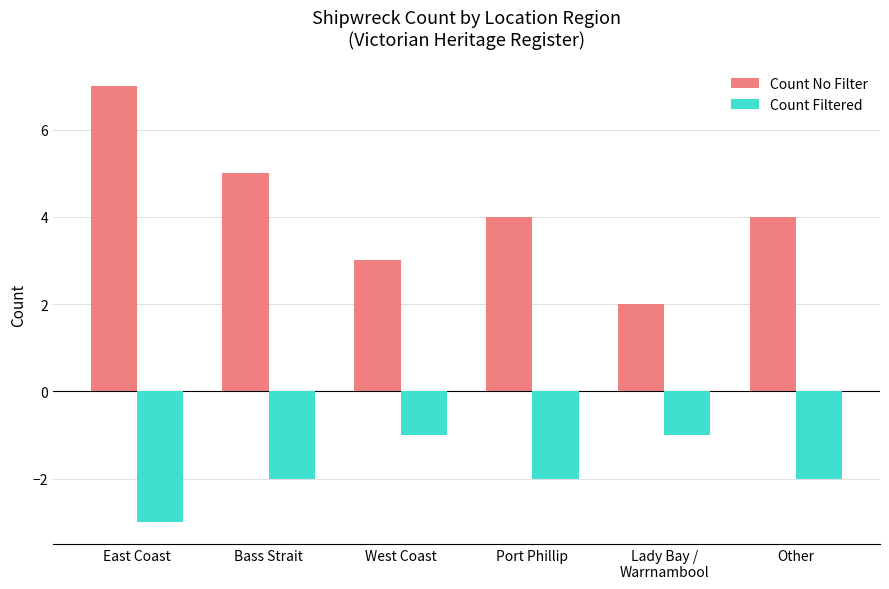

What is the label of the 2nd bar from the right?

Lady Bay /
Warrnambool